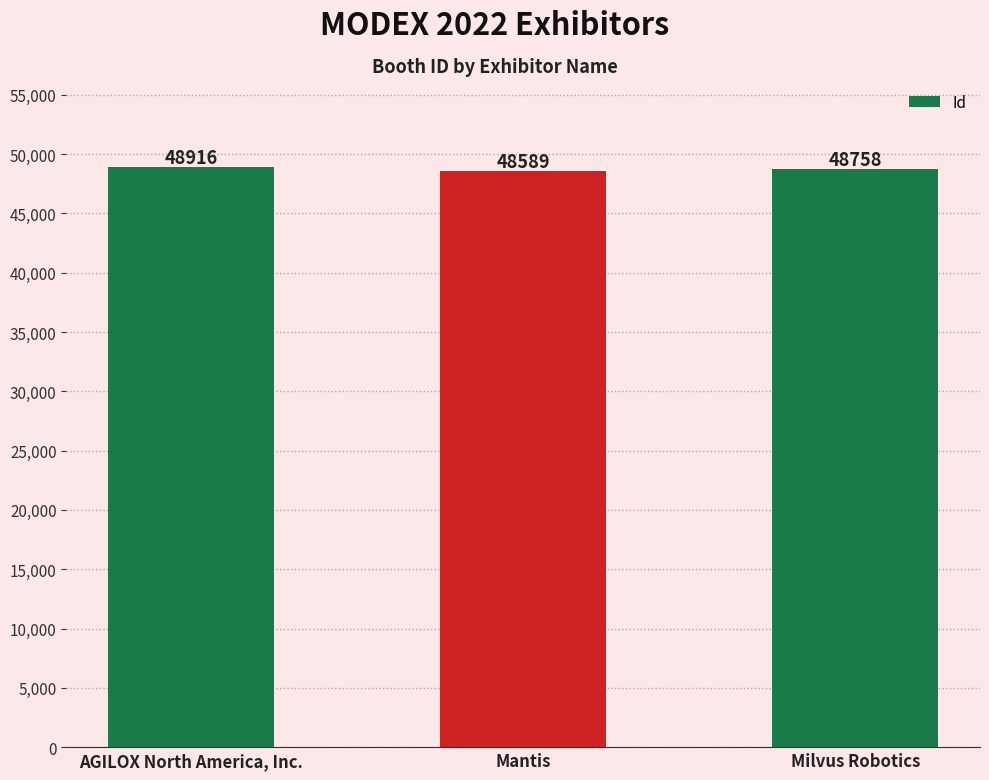

Does the chart contain any negative values?

No